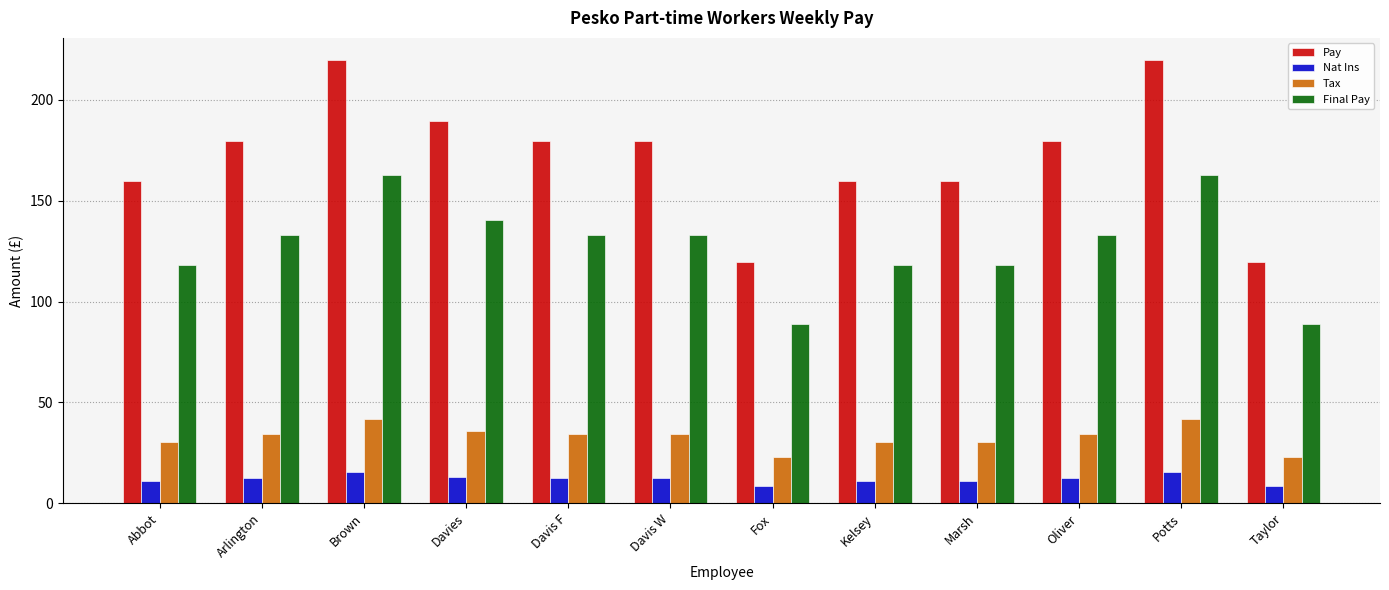

What position from the right is Kelsey?

5